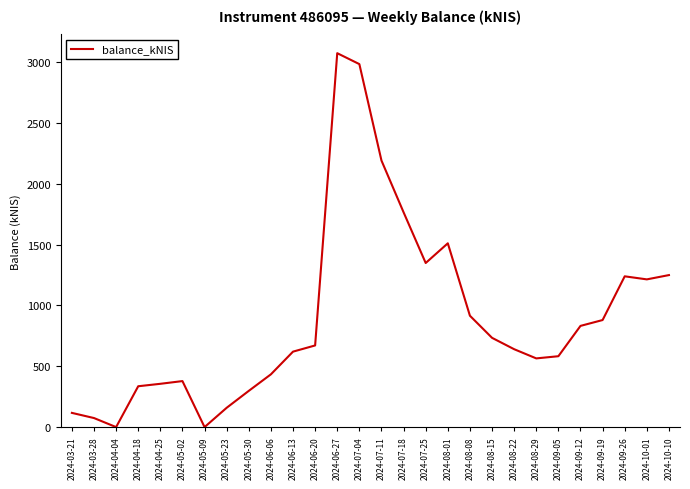

Which has a higher value, 2024-06-13 or 2024-10-10?

2024-10-10